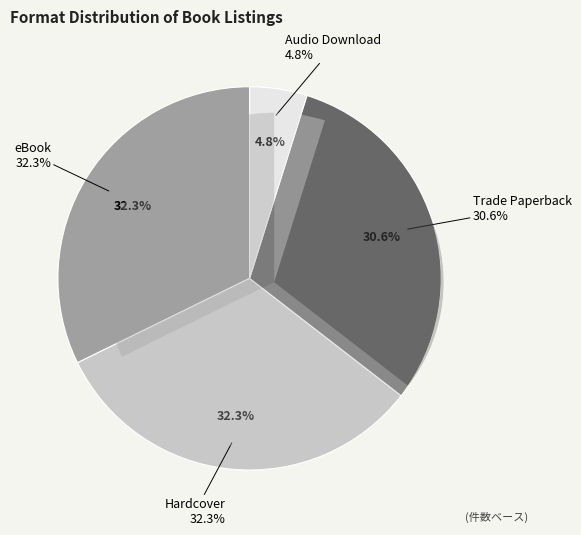

Combined, what portion of the pie is Trade Paperback and eBook?

62.9%